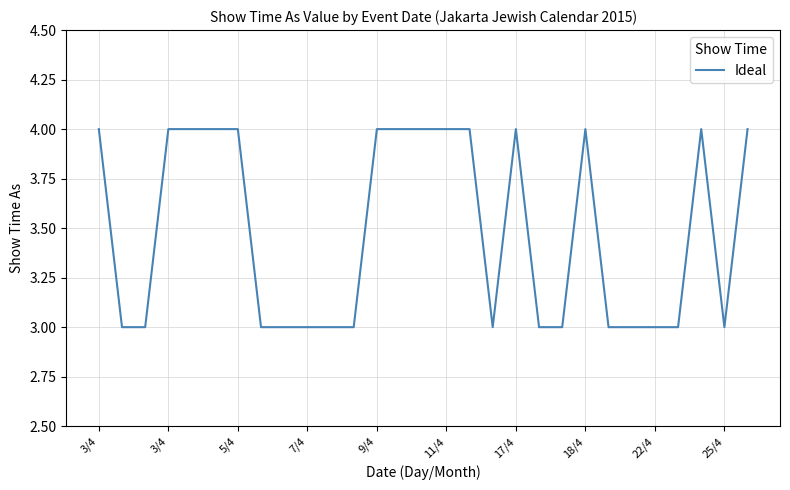

What is the smallest value displayed?

3